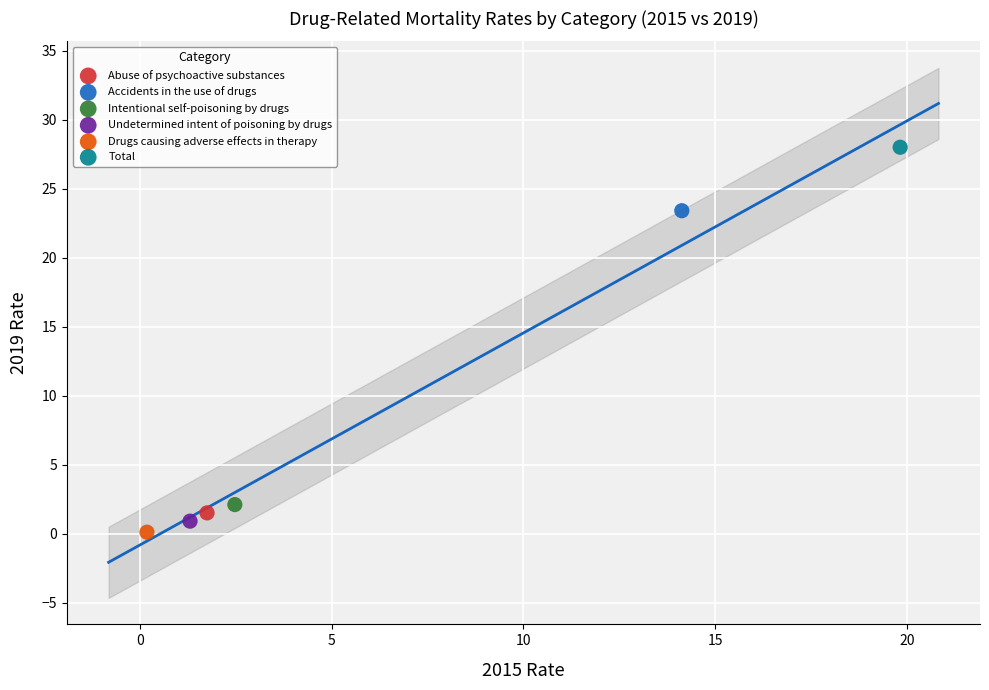

Which series reaches the maximum Y coordinate?

Total